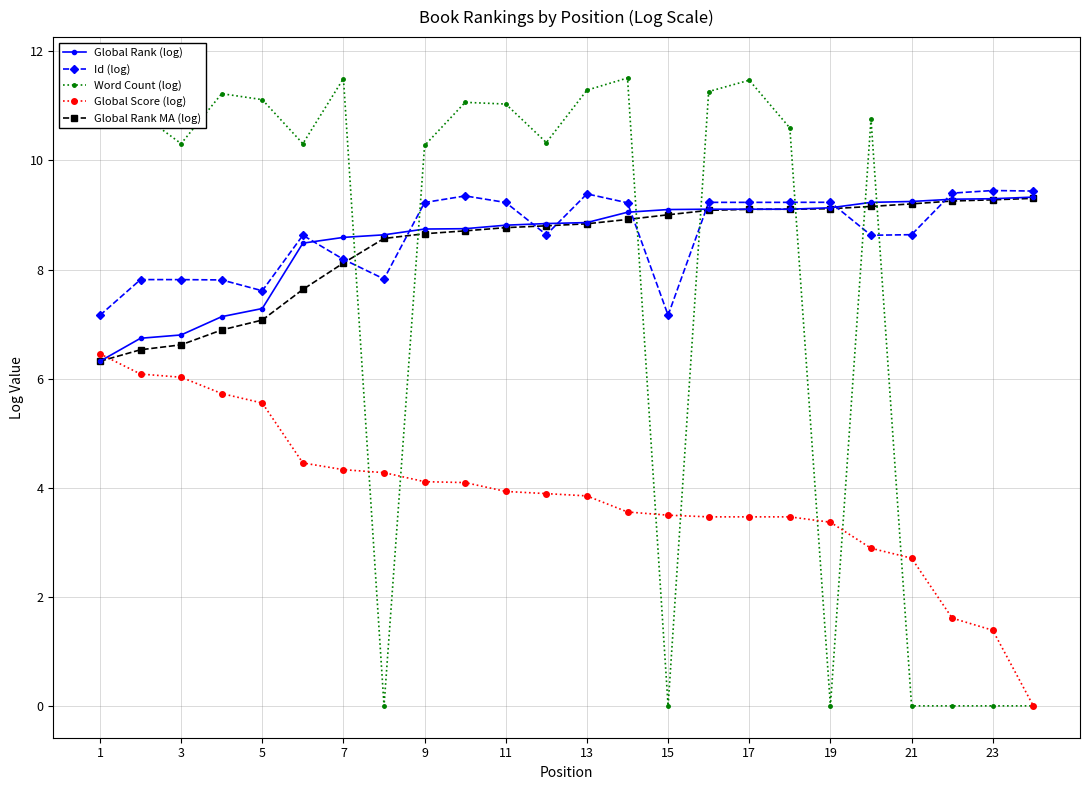

Reading right to left, list all the values displayed in this chart.

Global Rank (log): 9.3	9.3	9.3	9.2	9.2	9.1	9.1	9.1	9.1	9.1	9.1	8.9	8.8	8.8	8.7	8.7	8.6	8.6	8.5	7.3	7.1	6.8	6.7	6.3
Id (log): 9.4	9.4	9.4	8.6	8.6	9.2	9.2	9.2	9.2	7.2	9.2	9.4	8.6	9.2	9.4	9.2	7.8	8.2	8.6	7.6	7.8	7.8	7.8	7.2
Word Count (log): 0.0	0.0	0.0	0.0	10.8	0.0	10.6	11.5	11.3	0.0	11.5	11.3	10.3	11.0	11.1	10.3	0.0	11.5	10.3	11.1	11.2	10.3	10.9	11.7
Global Score (log): 0.0	1.4	1.6	2.7	2.9	3.4	3.5	3.5	3.5	3.5	3.6	3.9	3.9	3.9	4.1	4.1	4.3	4.3	4.5	5.6	5.7	6.0	6.1	6.5
Global Rank MA (log): 9.3	9.3	9.3	9.2	9.2	9.1	9.1	9.1	9.1	9.0	8.9	8.8	8.8	8.8	8.7	8.7	8.6	8.1	7.6	7.1	6.9	6.6	6.5	6.3